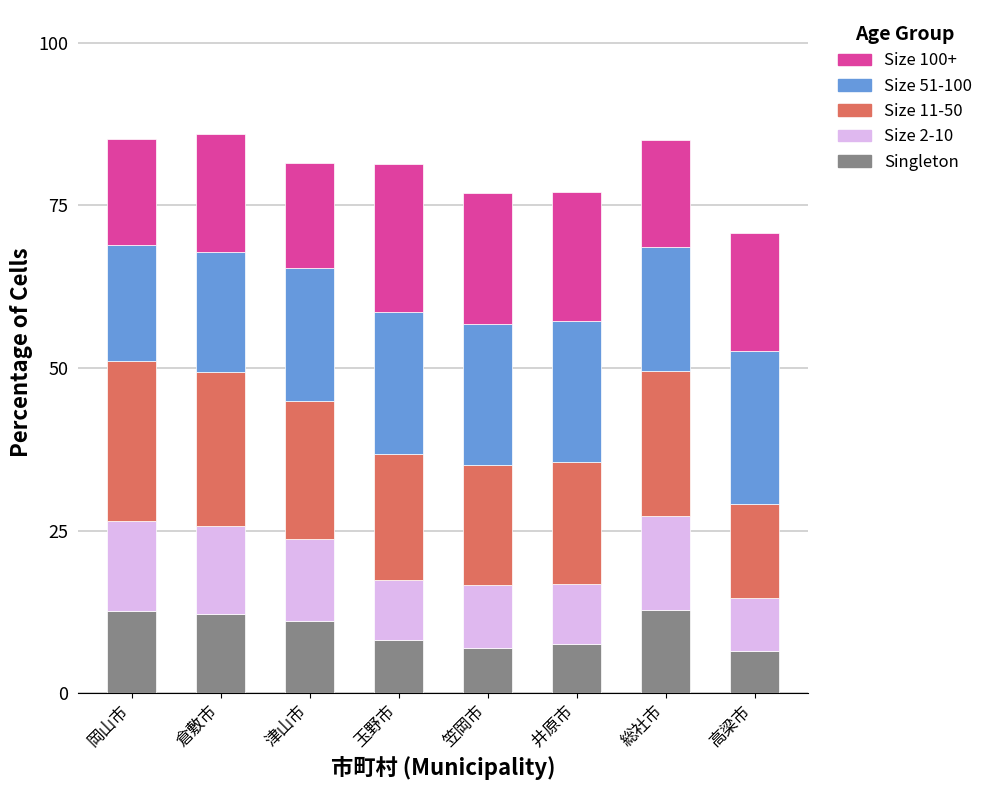

True or false: Singleton has a value of 6.7 at 総社市.

False